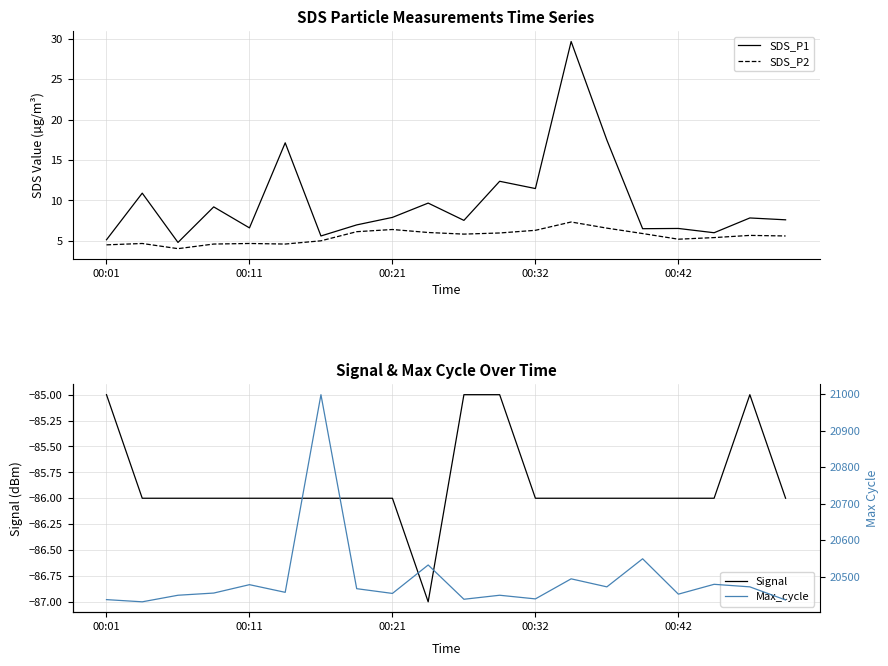

What is the sum of the SDS_P1 values at 11 and 00:01?

17.5